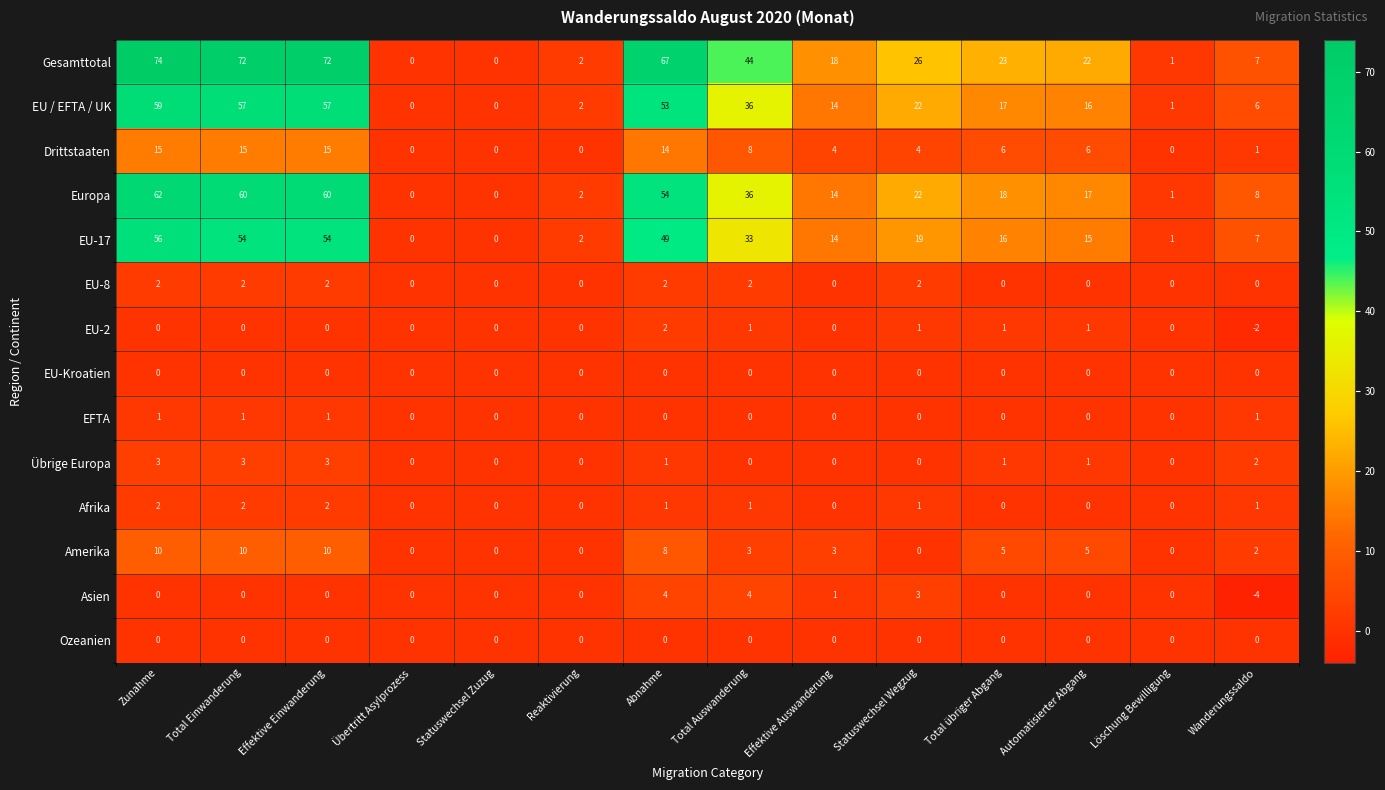

What is the difference between the maximum and minimum values in the Drittstaaten series?

15